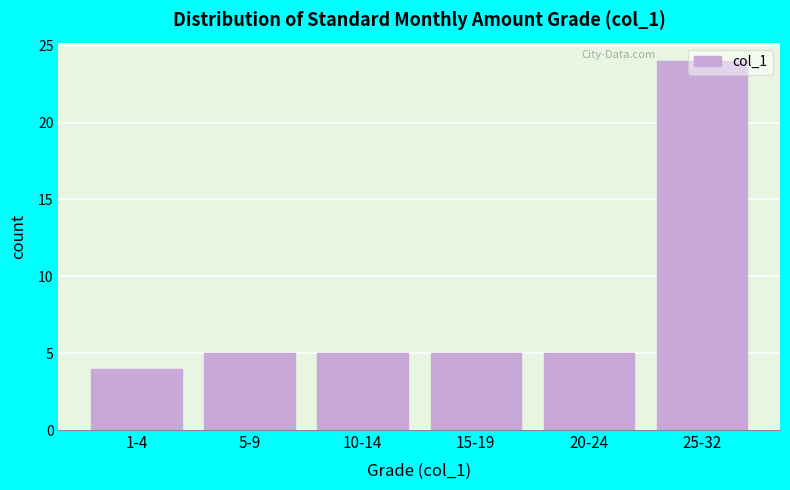

Which has a higher value, 10-14 or 25-32?

25-32